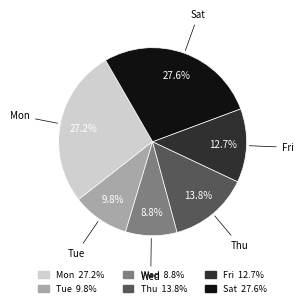

Does any single category account for the majority?

No